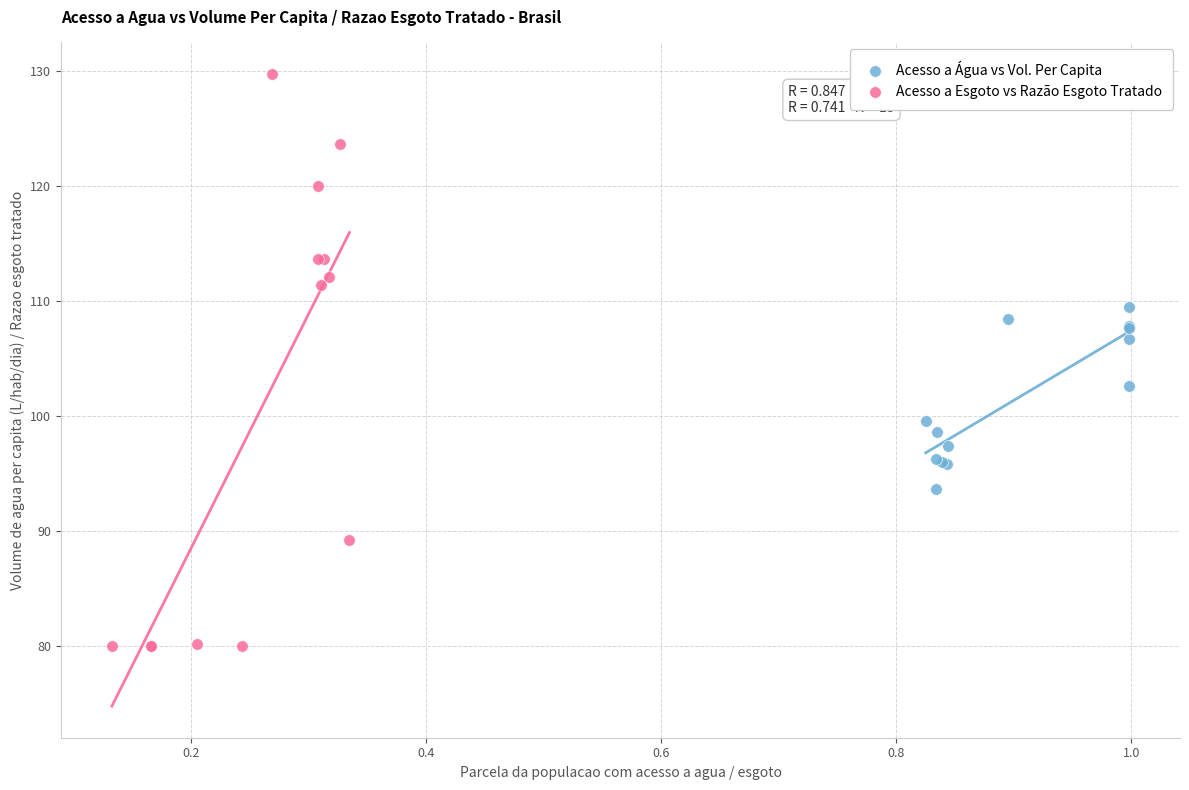

What are all the series names shown in the legend?

Acesso a Água vs Vol. Per Capita, Acesso a Esgoto vs Razão Esgoto Tratado